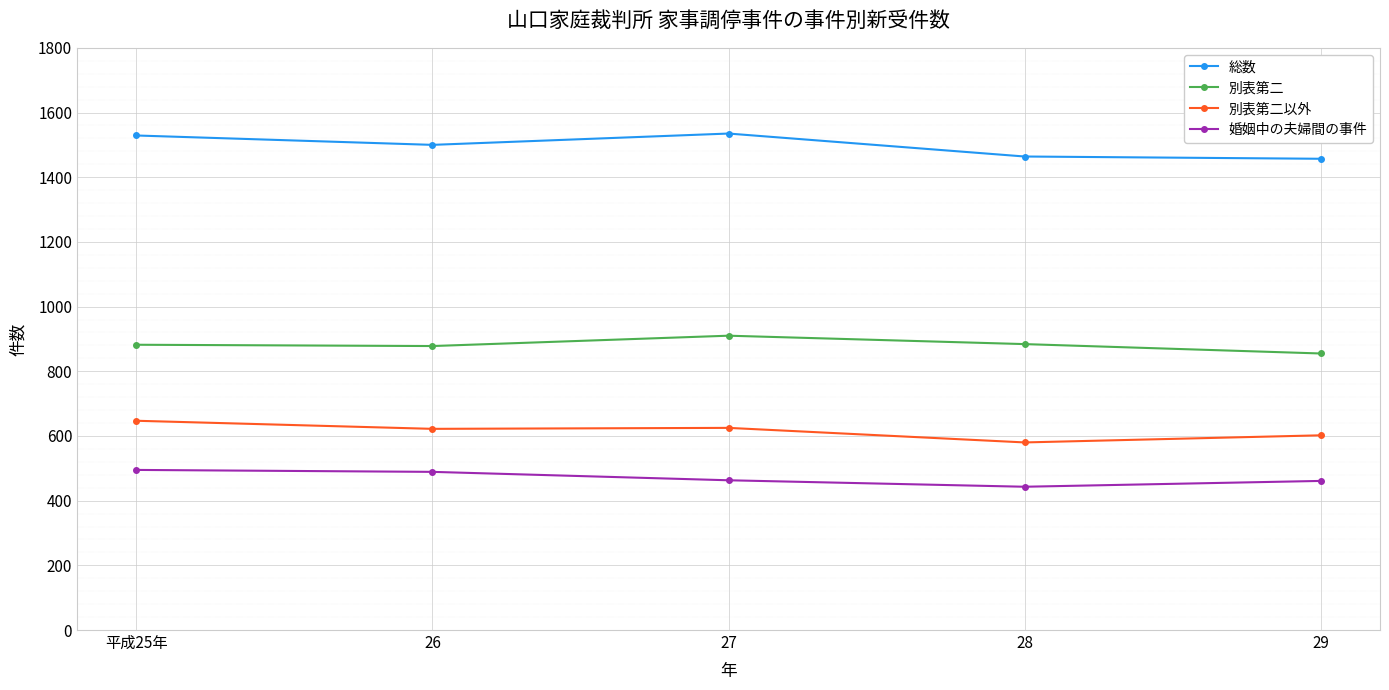

Read the 別表第二 value at 28, to the nearest 5.

885